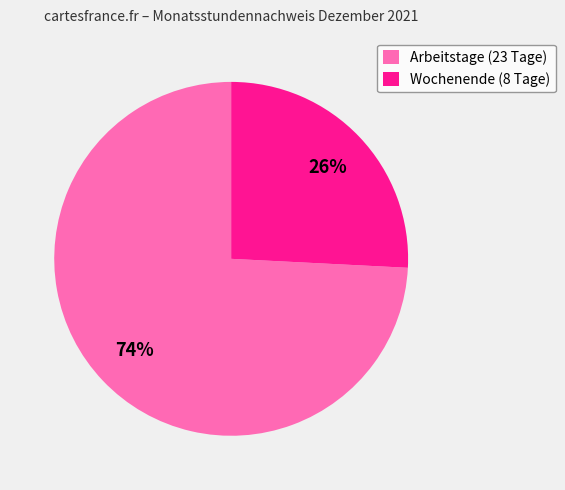

Is the sum of Wochenende (8 Tage) and Arbeitstage (23 Tage) greater than half?

Yes